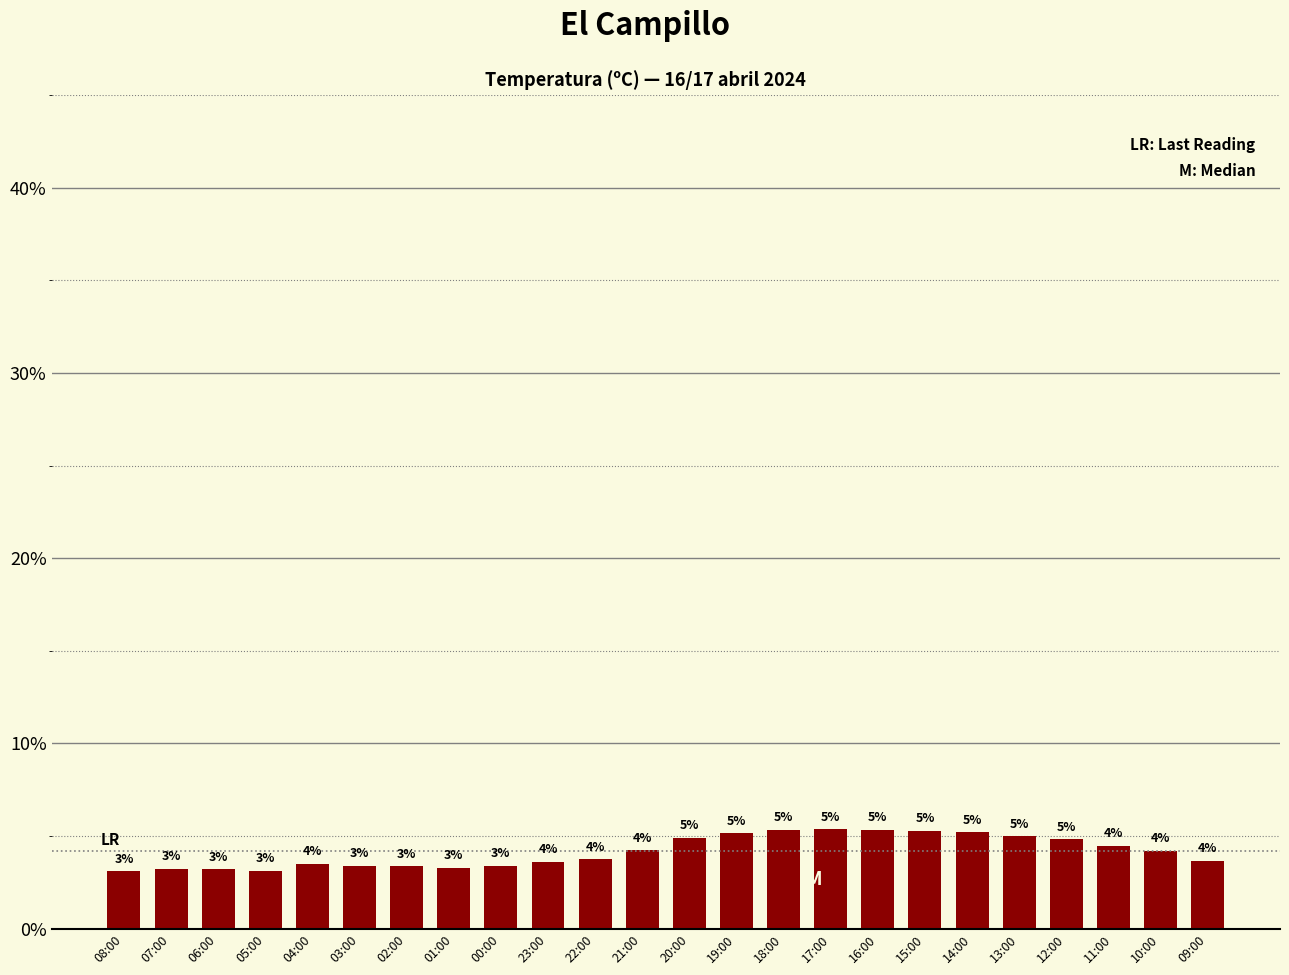

Are the bars horizontal?

No